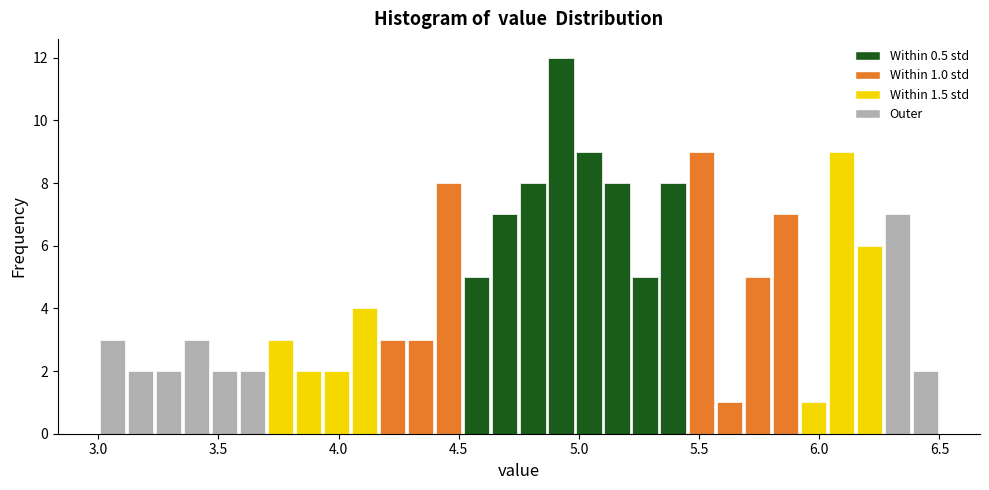

Around what value on the x-axis is the tallest bar? Give the approximate position of its centre, as read against the axis.

4.95